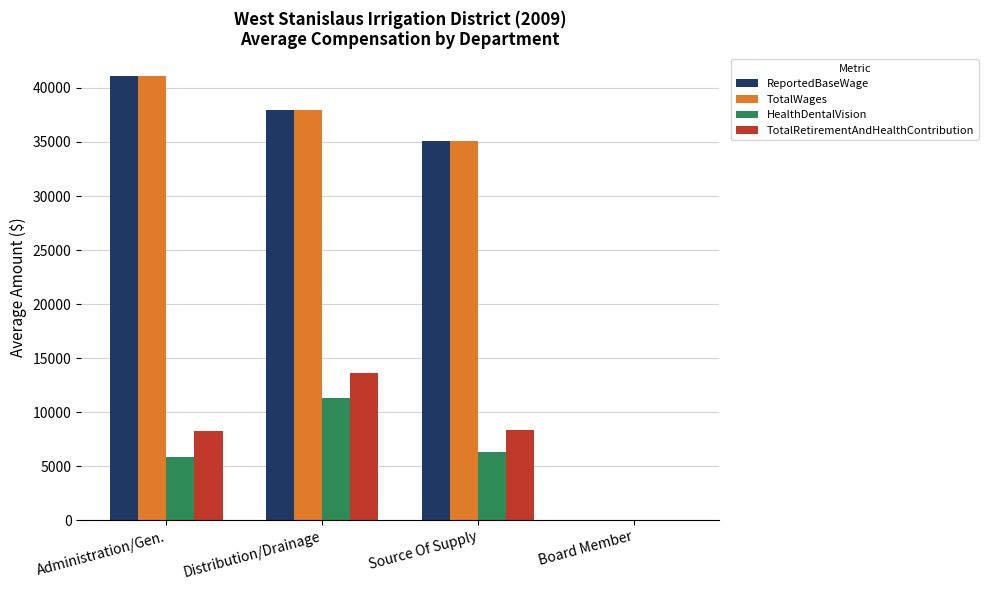

At which category is the sum across all series the highest?

Distribution/Drainage